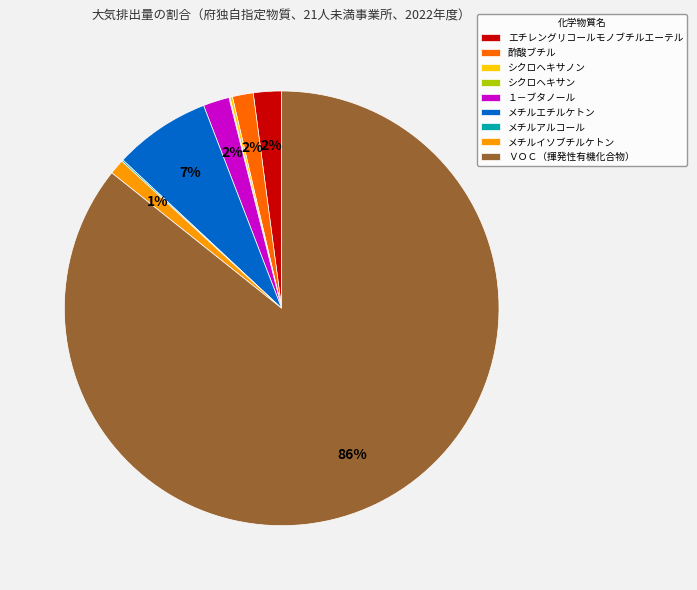

Which category has the biggest portion of the pie?

ＶＯＣ（揮発性有機化合物）